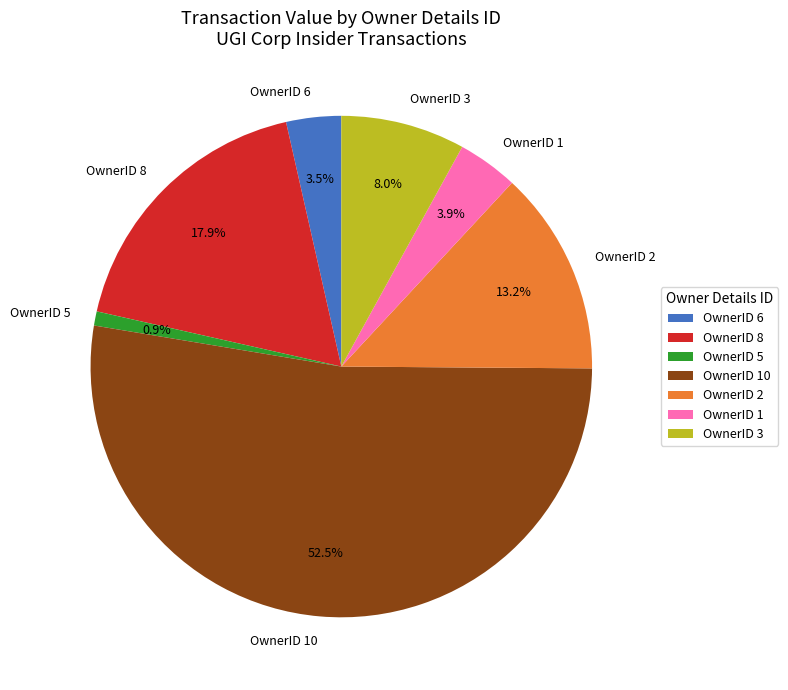

Which has a higher value, OwnerID 10 or OwnerID 5?

OwnerID 10